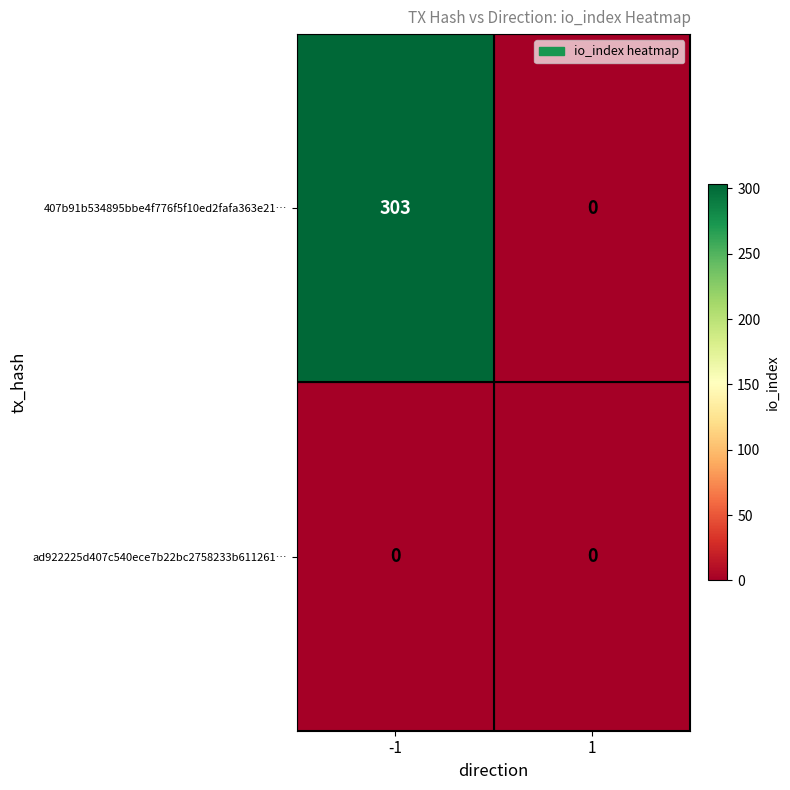

What is the average value of the 407b91b534895bbe4f776f5f10ed2fafa363e21… series?

152